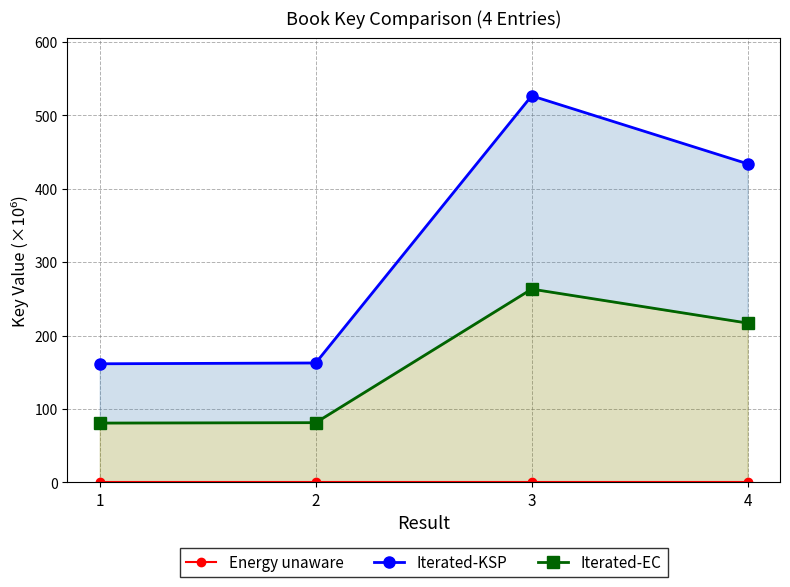

Reading left to right, transcribe all the data shown in this chart.

Energy unaware: 0.0	0.0	0.0	0.0
Iterated-KSP: 161.6	162.7	526.8	434.2
Iterated-EC: 80.8	81.3	263.4	217.1